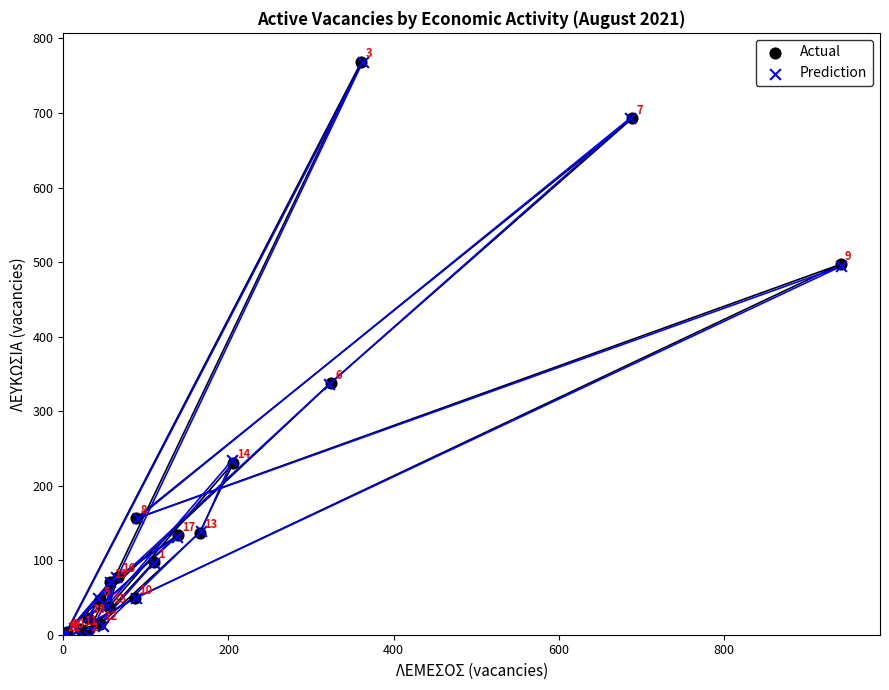

Which series contains the lowest Y value?

Prediction